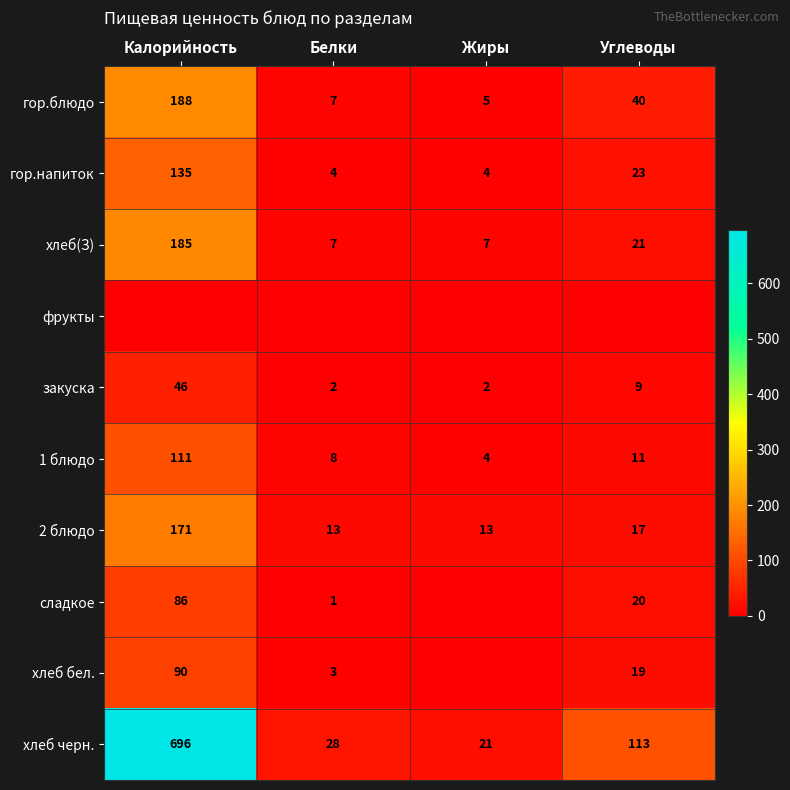

What is the maximum value shown in the chart?

696